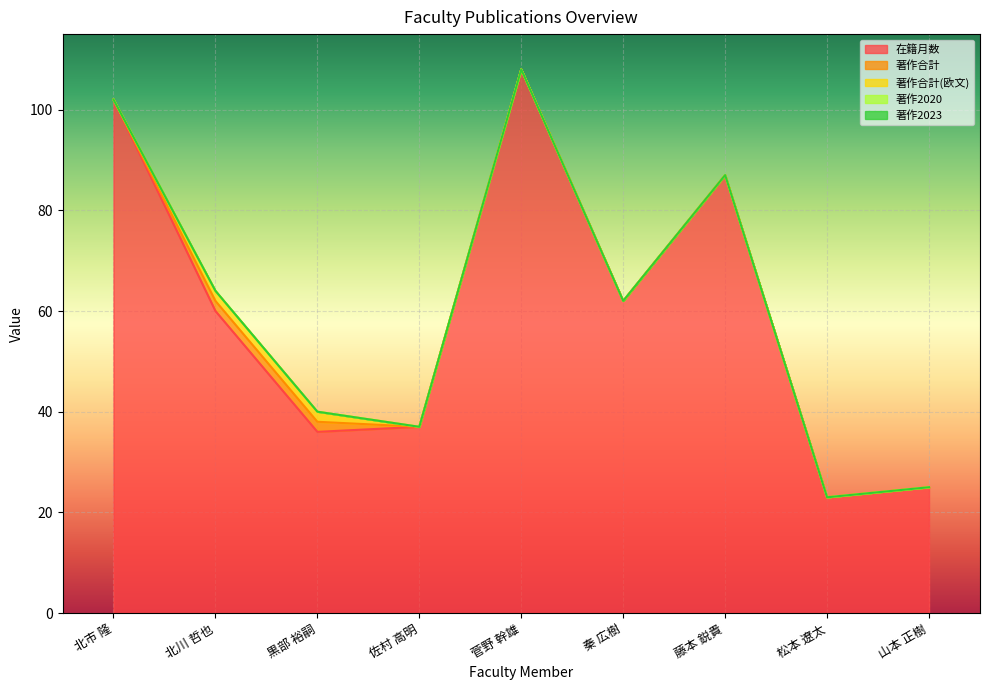

True or false: 著作2020 has more than 0 points higher than both neighbors.

False